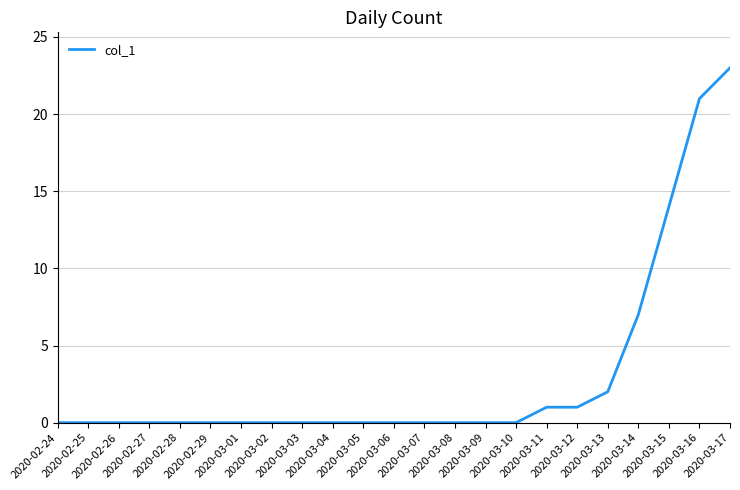

What is the difference between the maximum and minimum values?

23